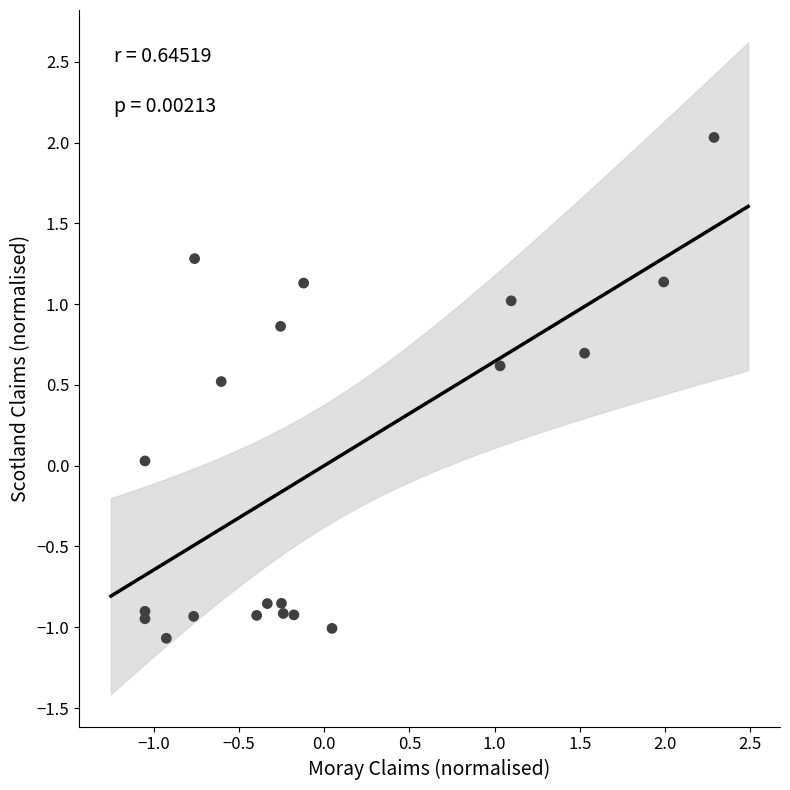

What is the range of Y values (max minus min)?

3.1